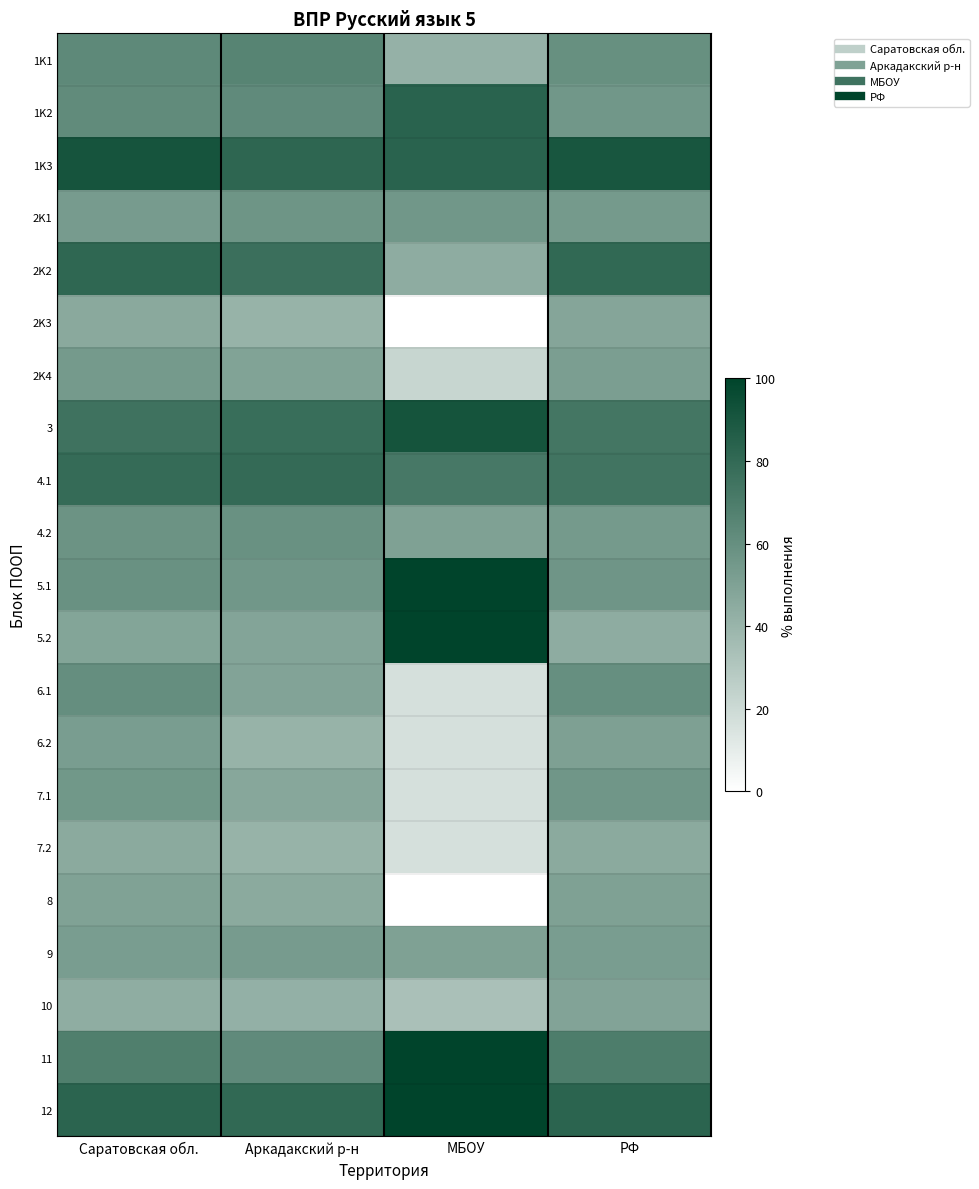

At how many categories does at least one series exceed 79?

4